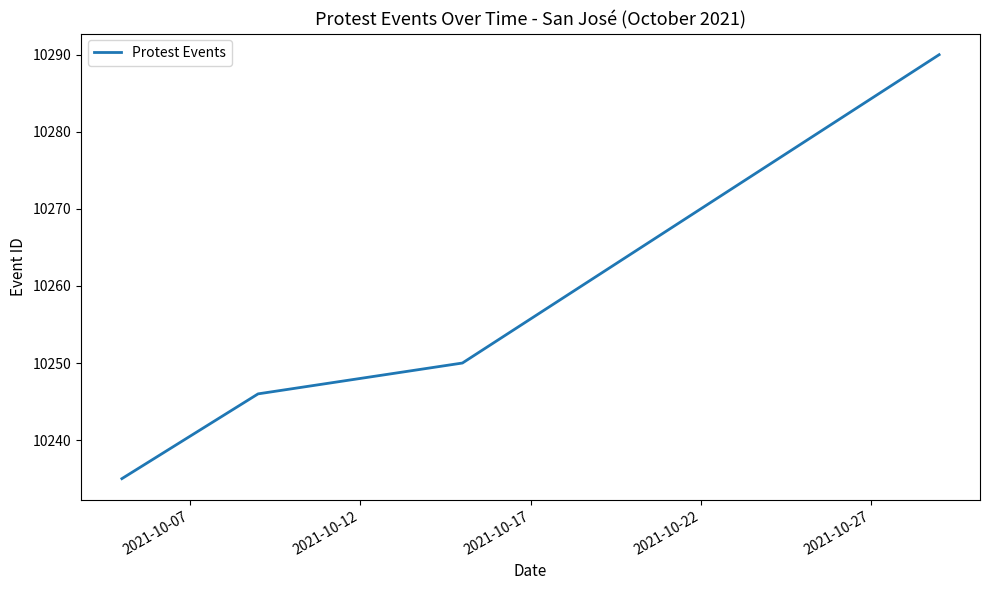

What is the smallest value displayed?

10235